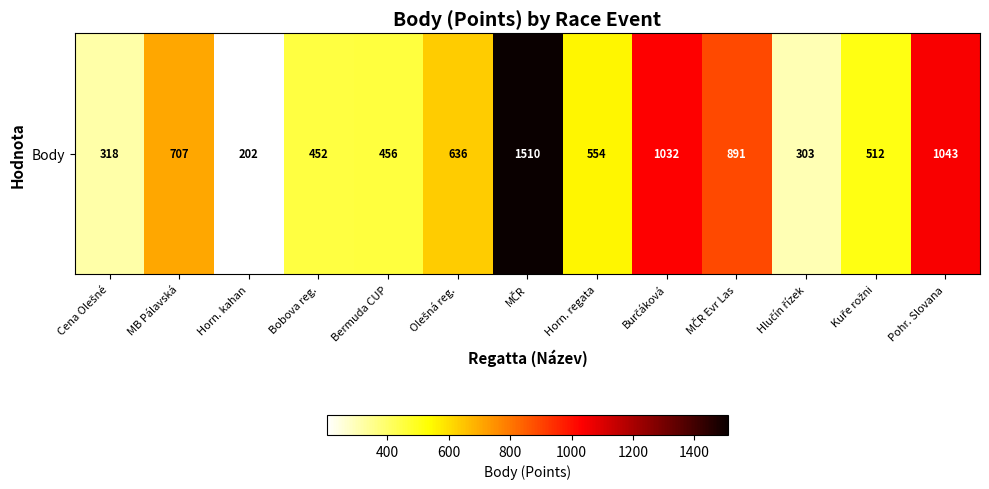

Reading right to left, extract all data points from this chart.

Pohr. Slovana=1043	Kuře rožni=512	Hlučín řízek=303	MČR Evr Las=891	Burčáková=1032	Horn. regata=554	MČR=1510	Olešná reg.=636	Bermuda CUP=456	Bobova reg.=452	Horn. kahan=202	MB Pálavská=707	Cena Olešné=318